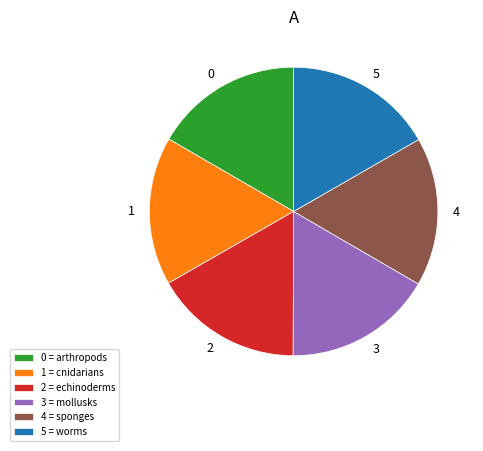

The 4 slice represents 17% of the pie. True or false?

True